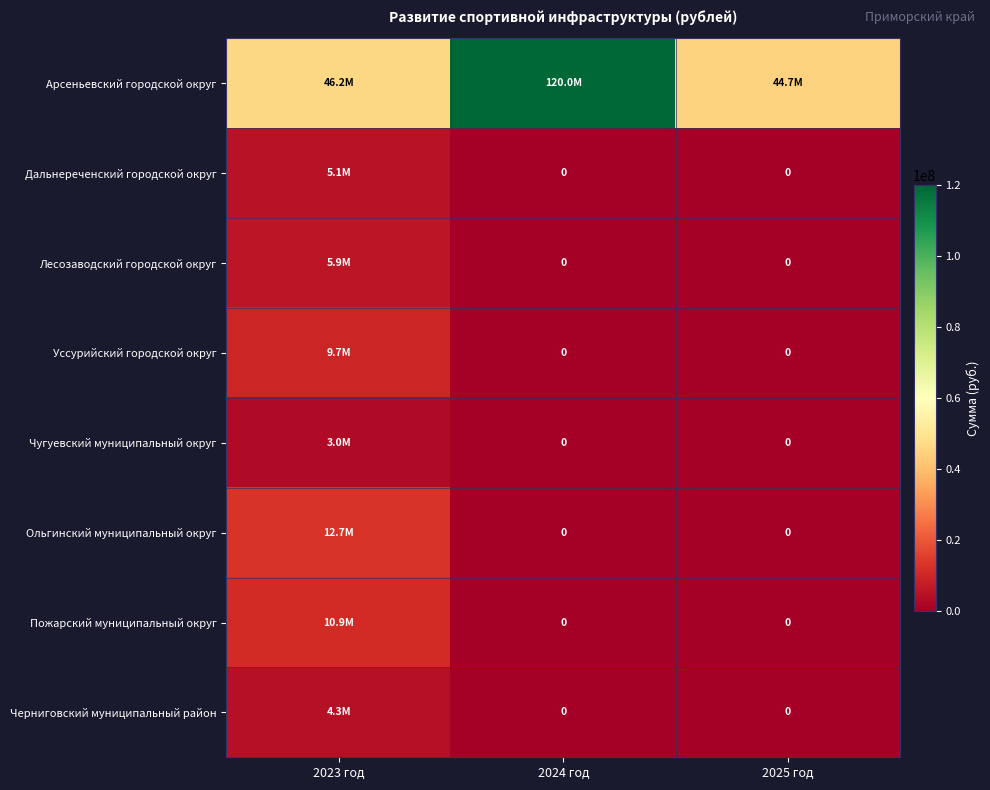

What is the spread (max minus min) of values at 2025 год?

44671024.6